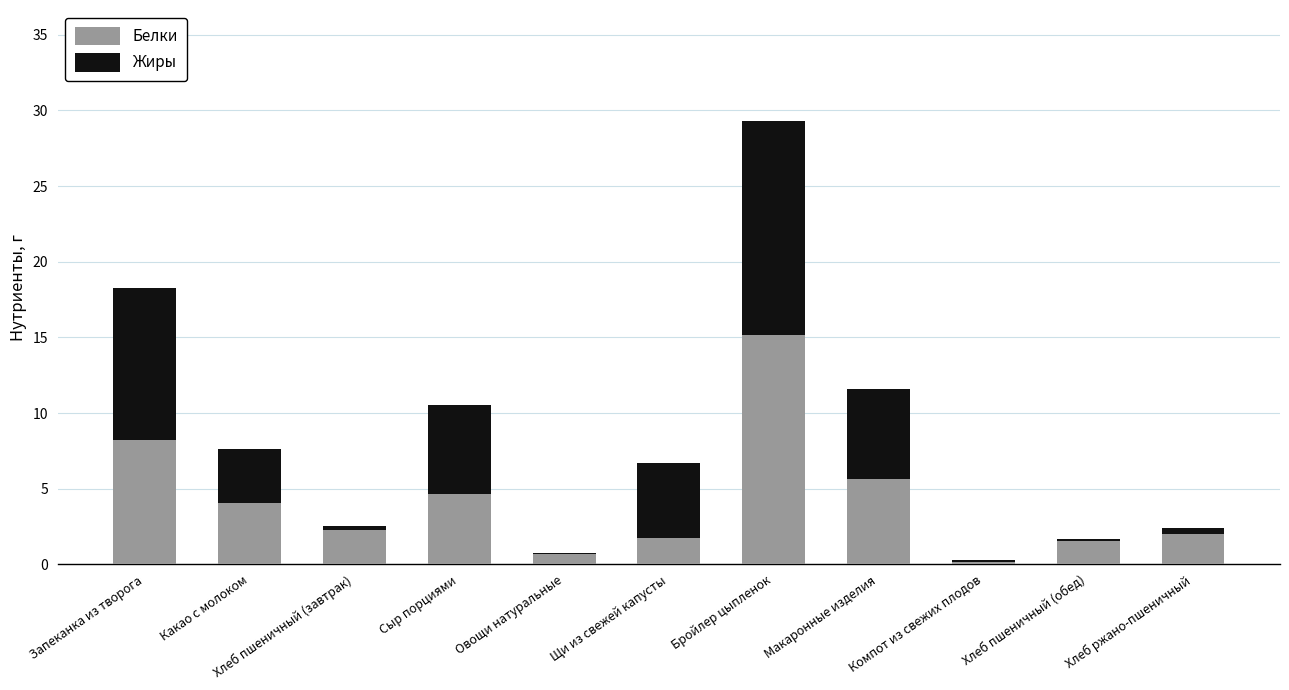

What is the maximum value for Белки?

15.1